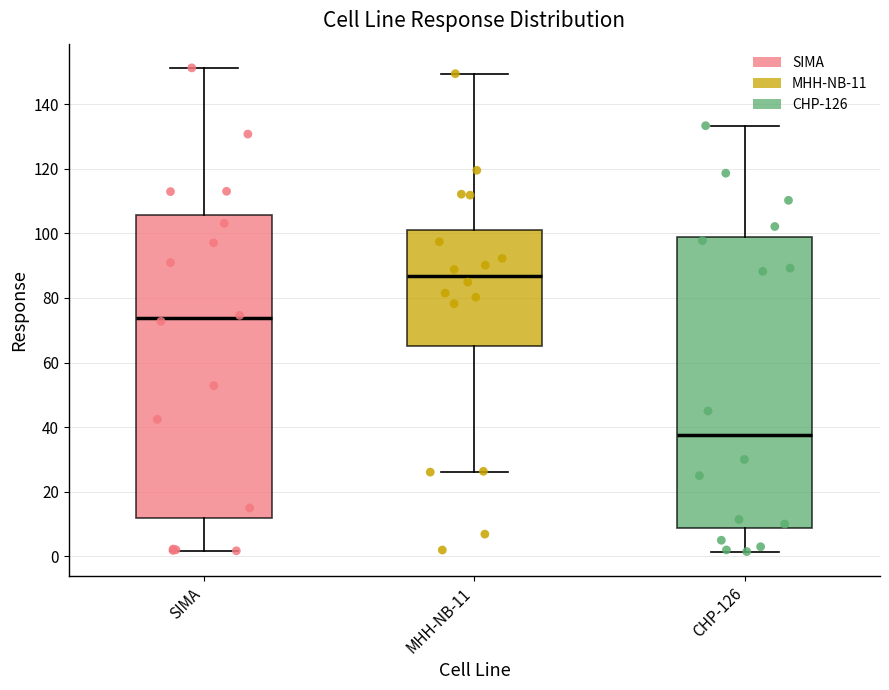

Reading left to right, read every box against the y-axis: the position of its median line, the range the box covers, and the ends of its whiskers. The values are not printed on the chart, so give them approximately, as read against the axis.

SIMA: median 74, box 12 to 106, whiskers 2 to 152
MHH-NB-11: median 86, box 66 to 100, whiskers 26 to 150
CHP-126: median 38, box 8 to 98, whiskers 2 to 134